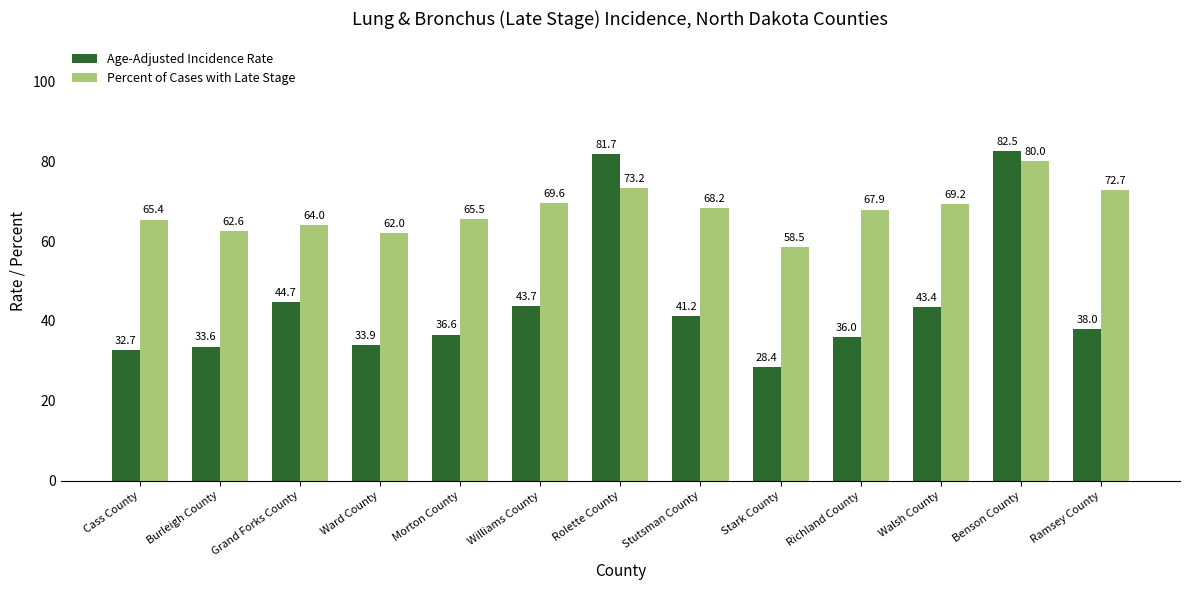

What is the label of the 1st bar from the left?

Cass County